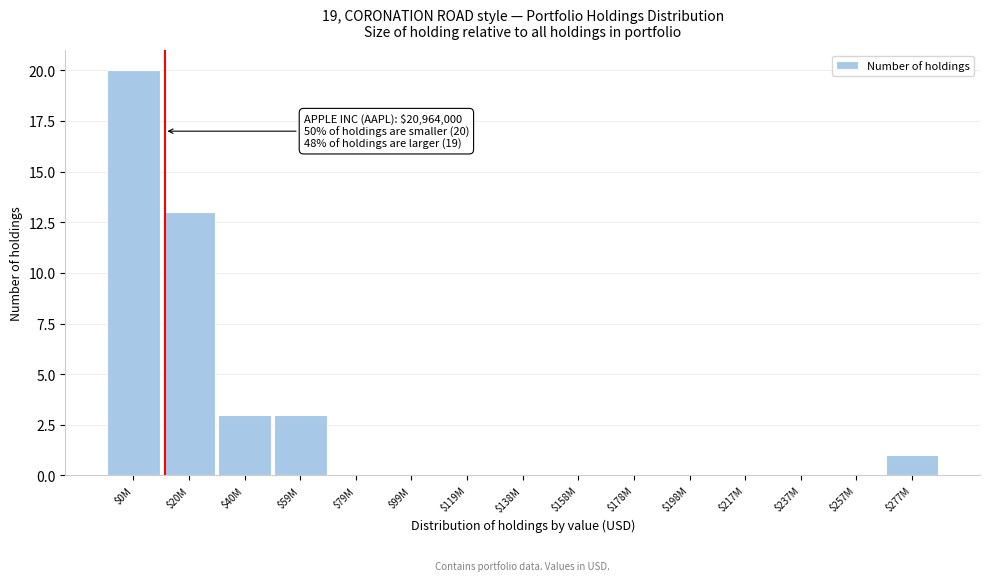

Is it true that the value at $138M is 12?

False